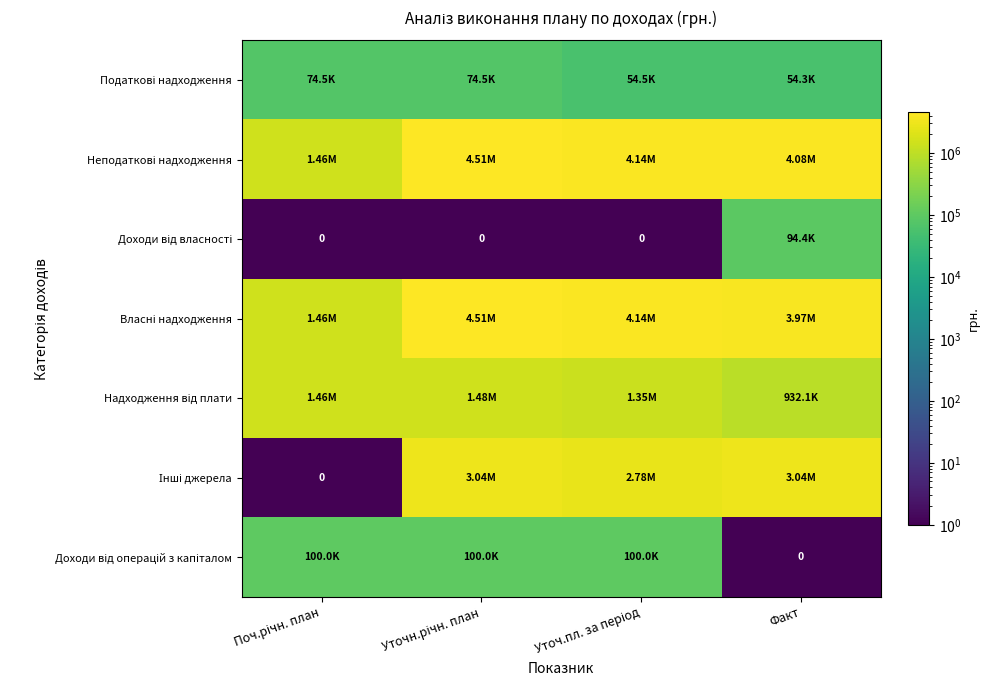

Is the value of Доходи від власності at Уточ.пл. за період greater than the value of Інші джерела at Уточн.річн. план?

No